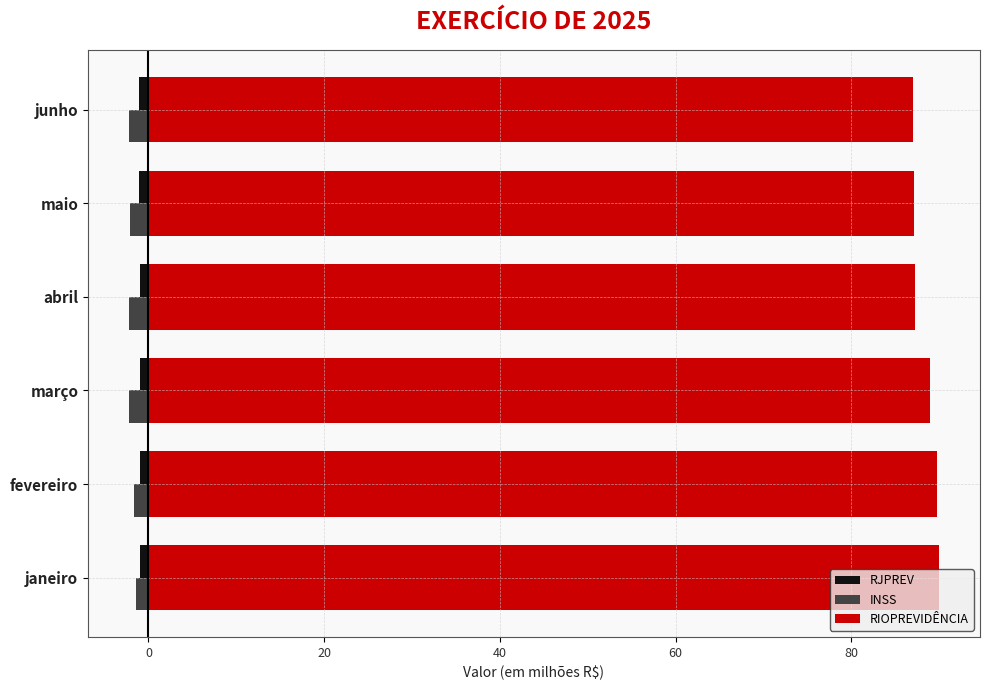

What is the sum of all RJPREV values?

-6.0